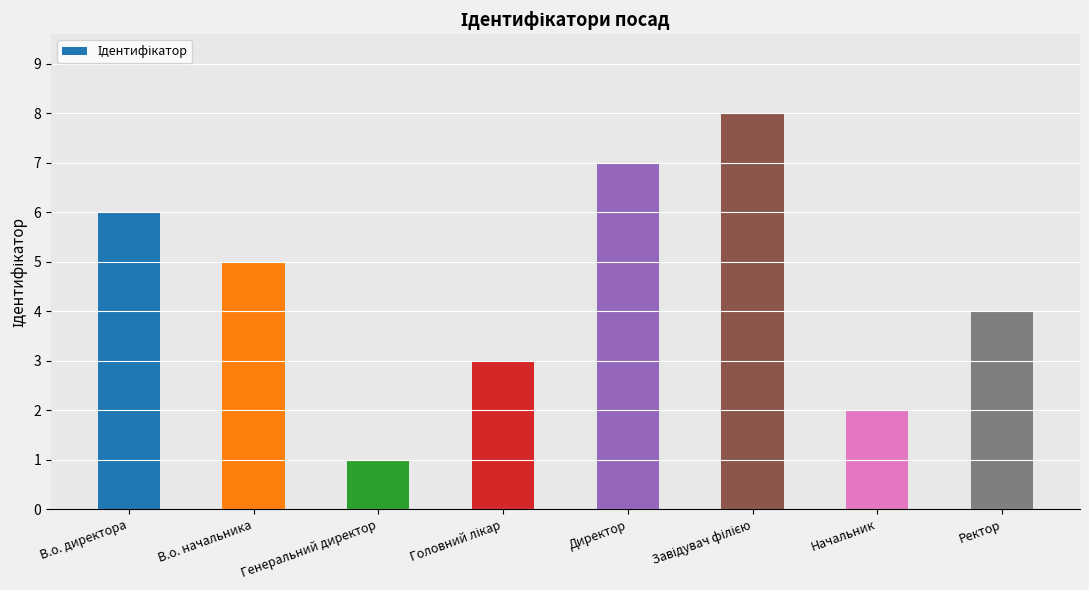

What is the smallest value displayed?

1